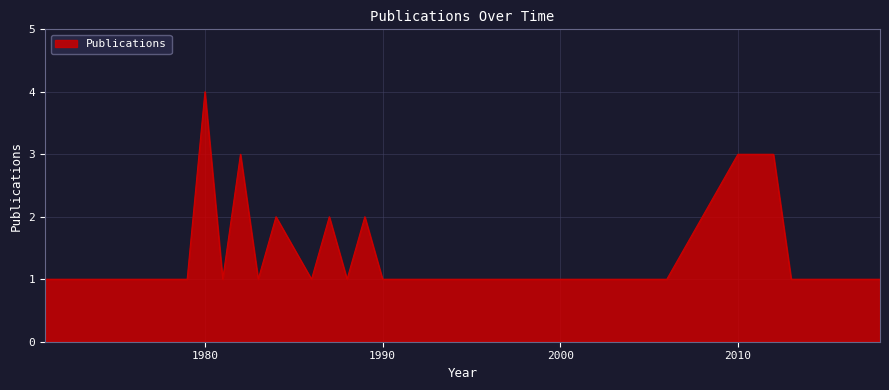

Reading left to right, transcribe all the data shown in this chart.

1	1	1	1	1	1	1	4	1	3	1	2	1	2	1	2	1	1	1	1	1	3	3	1	1	1	1